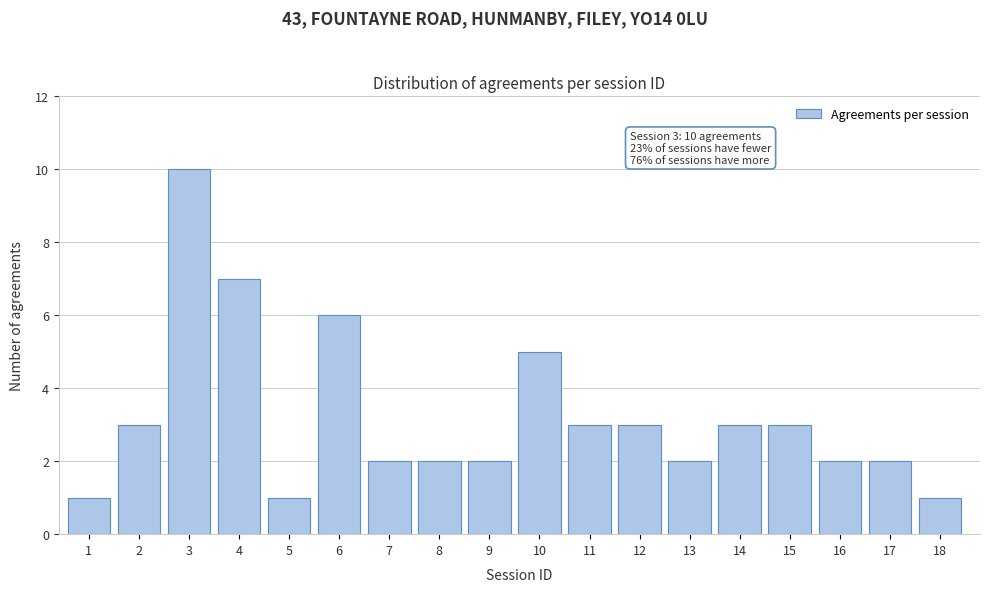

Reading left to right, extract all data points from this chart.

1=1	2=3	3=10	4=7	5=1	6=6	7=2	8=2	9=2	10=5	11=3	12=3	13=2	14=3	15=3	16=2	17=2	18=1